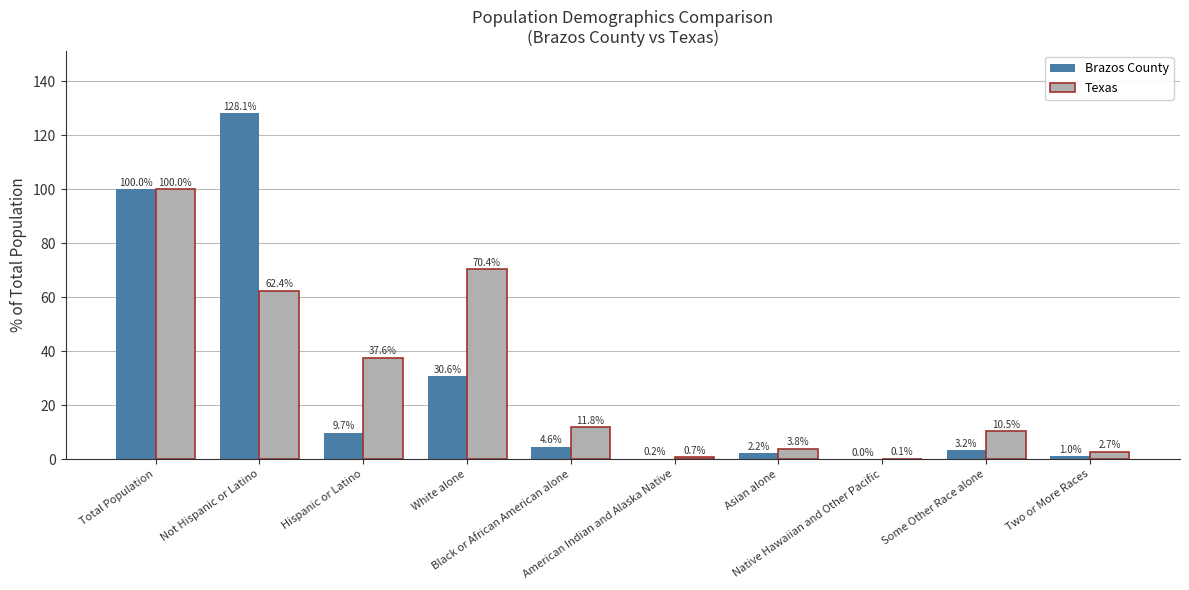

What is the maximum value for Brazos County?

128.1